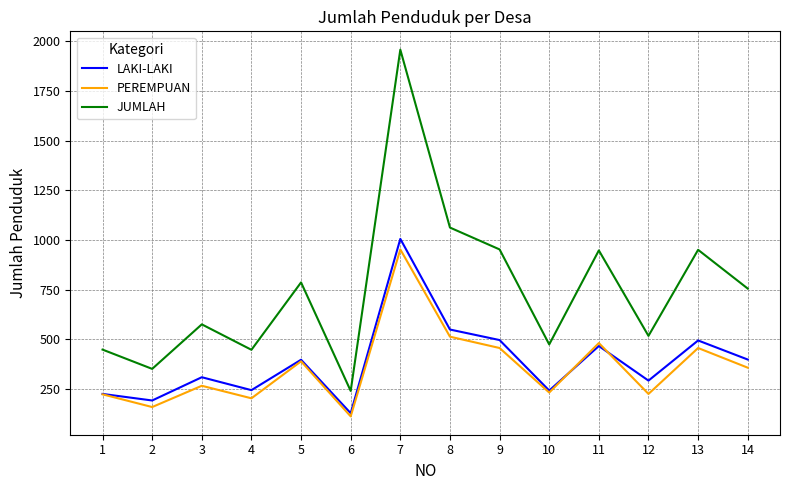

Which series has the widest spread of values?

JUMLAH